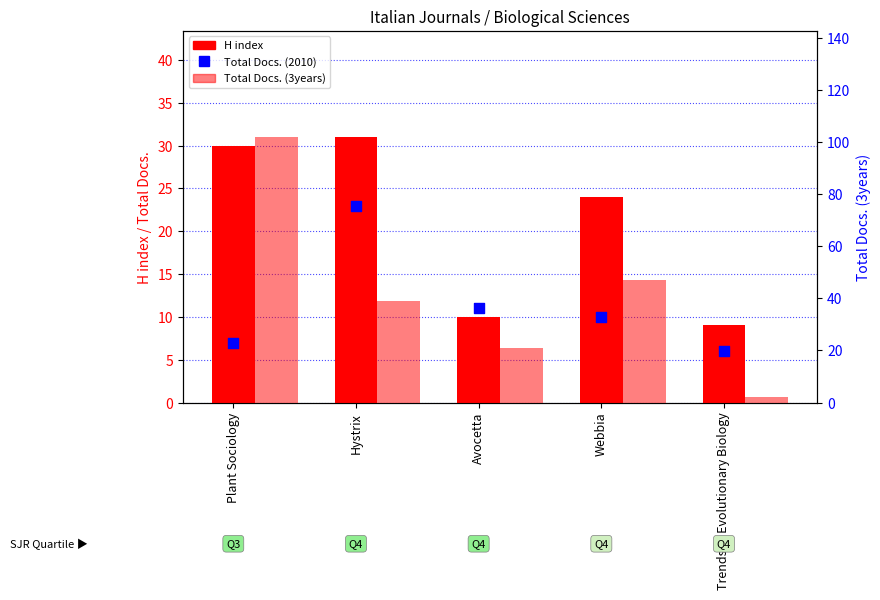

At which category is the sum across all series the highest?

Plant Sociology